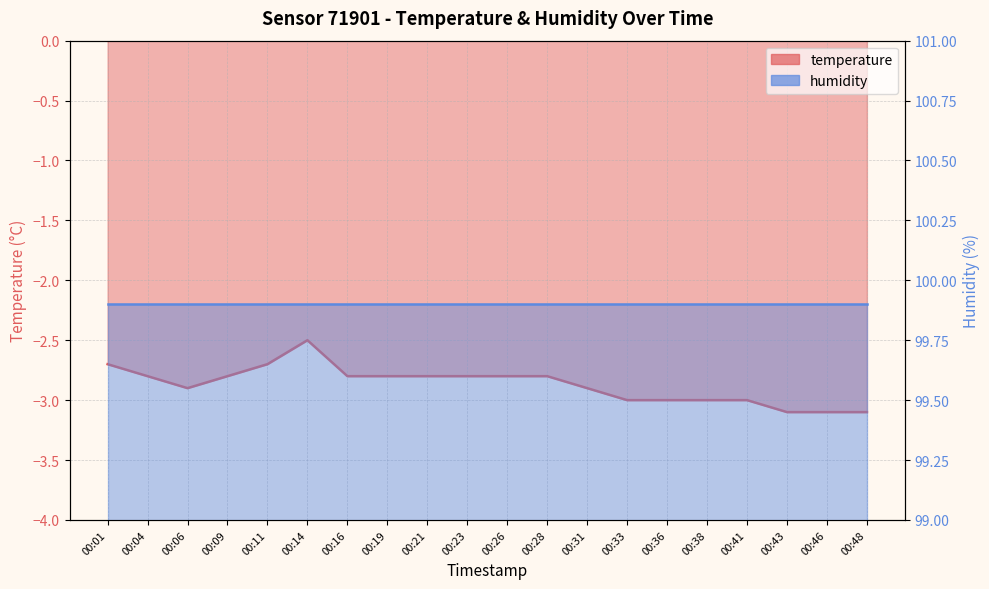

List the labels in order of value, largest first.

00:14, 00:01, 00:11, 00:04, 00:09, 00:16, 00:19, 00:21, 00:23, 00:26, 00:28, 00:06, 00:31, 00:33, 00:36, 00:38, 00:41, 00:43, 00:46, 00:48